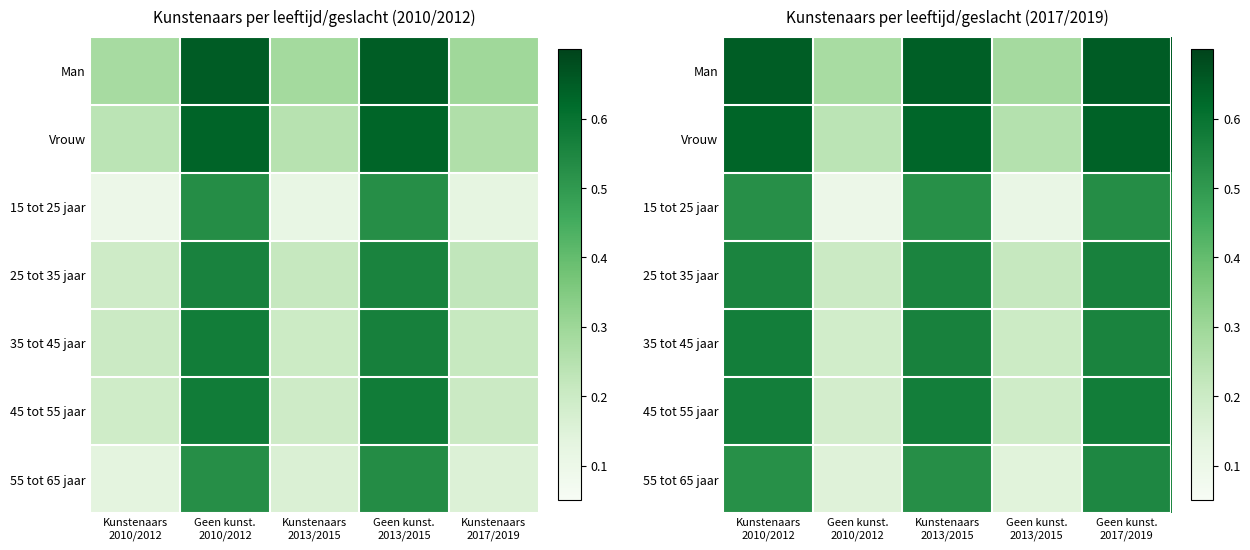

At which label is 45 tot 55 jaar closest to 0?

Geen kunst. 2010/2012